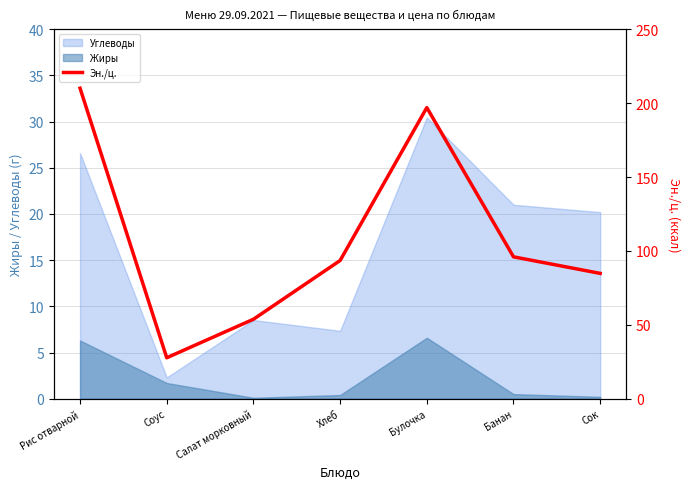

Where does the data first go above 93?

Рис отварной